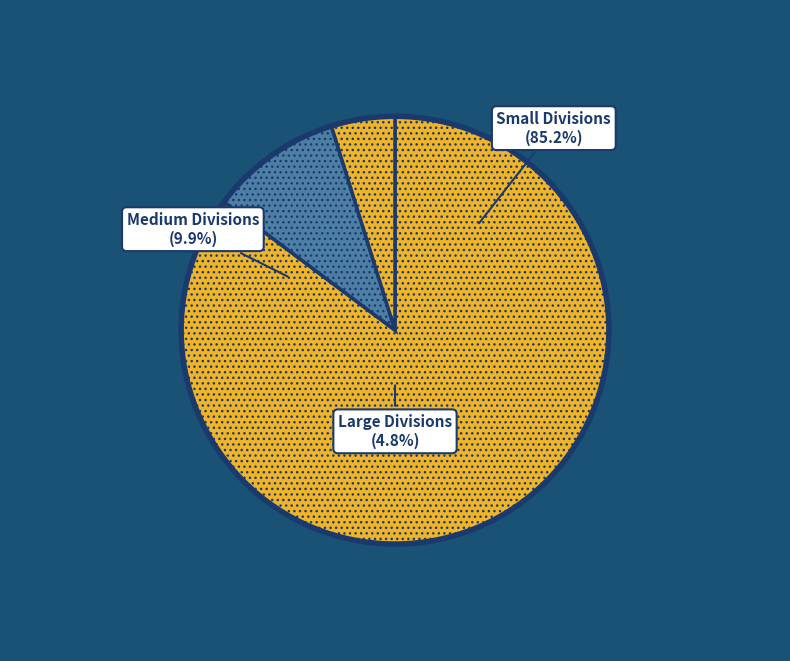

Which series changed the most between Alleghany County and Appomattox County?

N/A